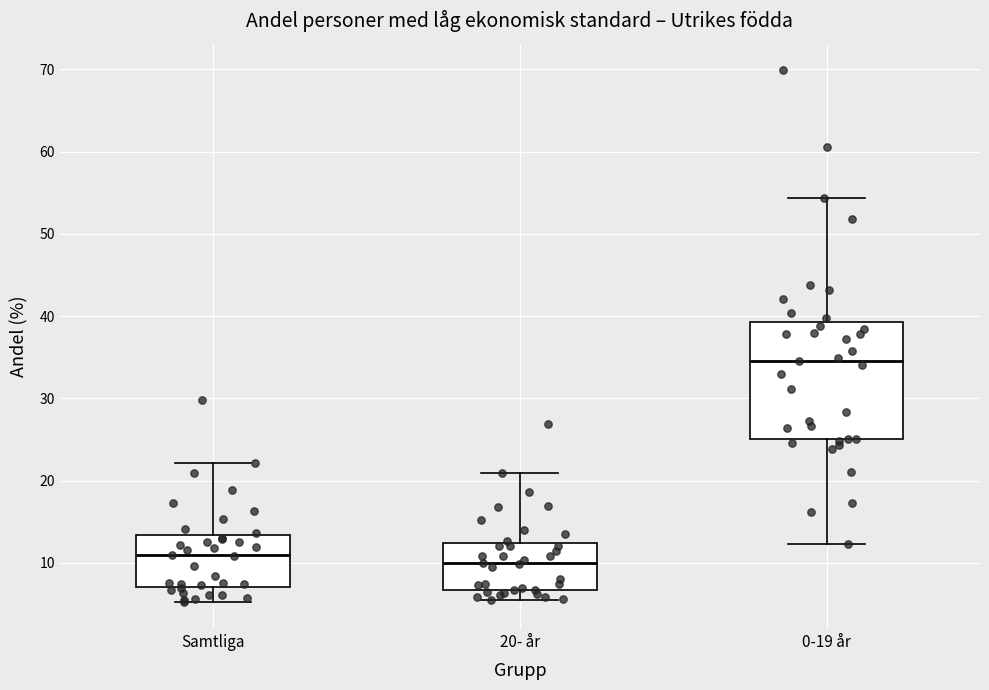

Reading left to right, transcribe this box plot: for each box, give where its median line is, the range the box spans, and where its two whiskers end, as read against the y-axis. The values are not printed on the chart, so give them approximately, as read against the axis.

Samtliga: median 11, box 7 to 13, whiskers 5 to 22
20- år: median 10, box 7 to 12, whiskers 6 to 21
0-19 år: median 35, box 25 to 39, whiskers 12 to 54